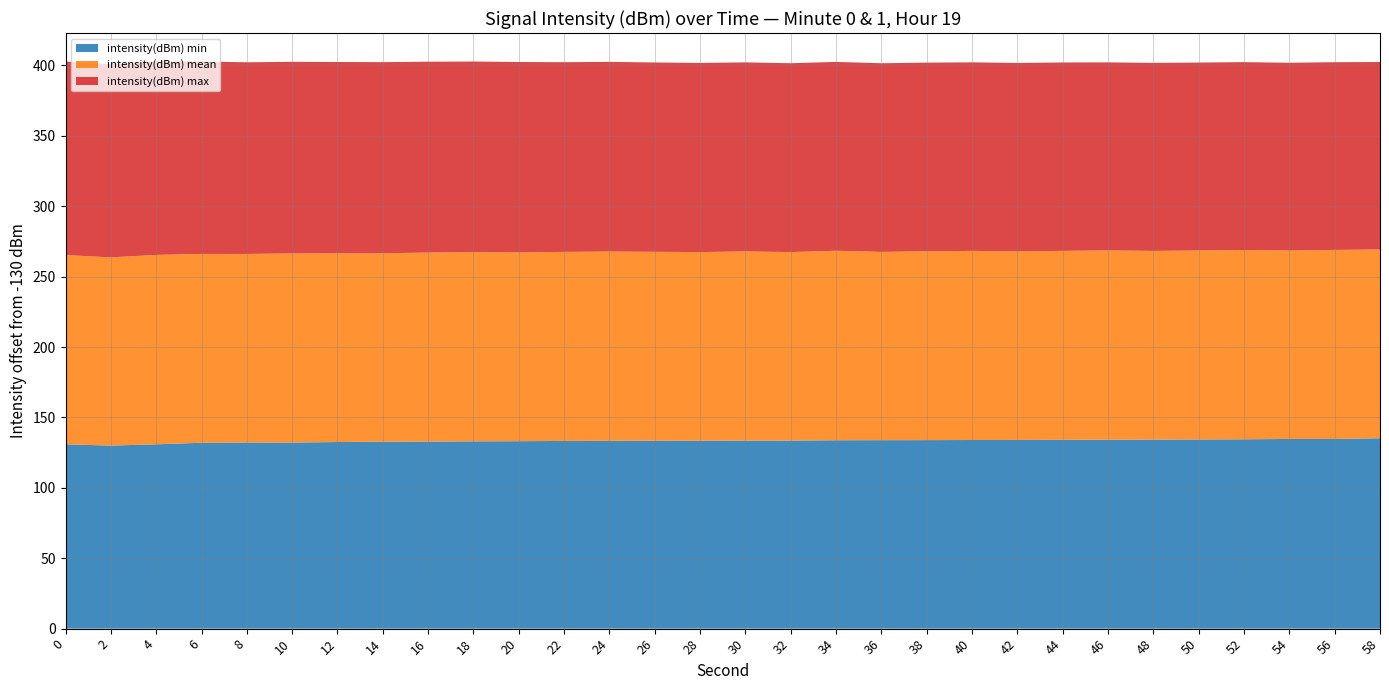

What is the total value across all series at 4?

402.9